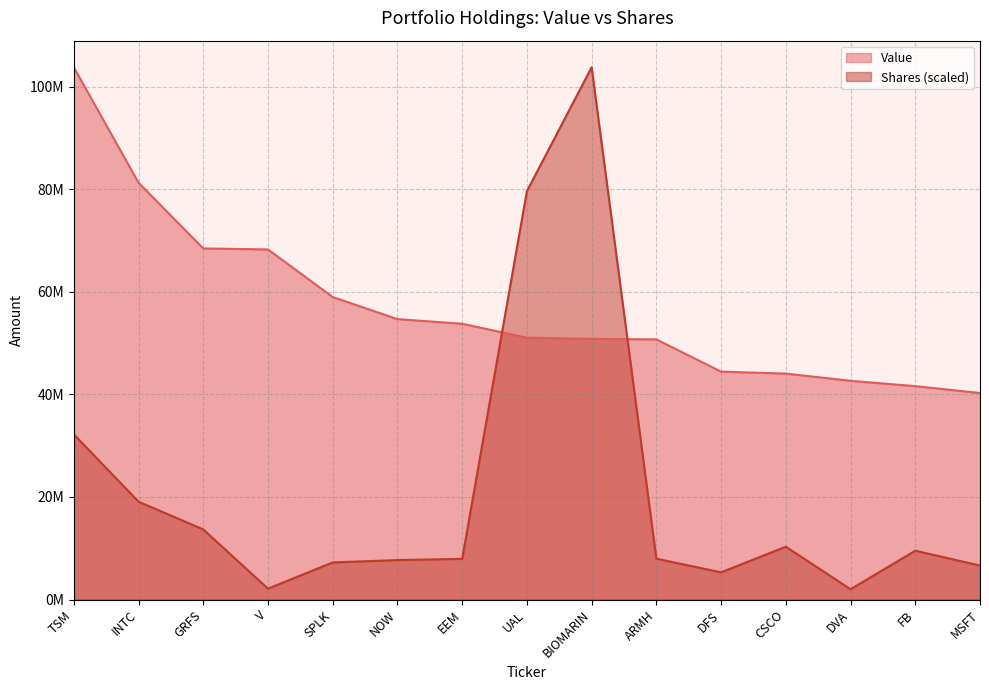

Which series has the largest total across all categories?

Value